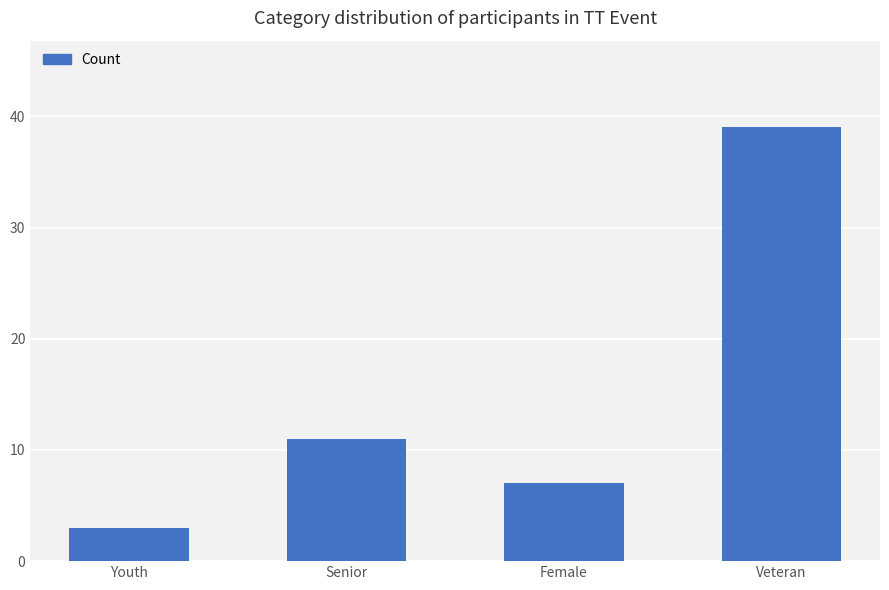

What is the difference between the maximum and minimum values?

36